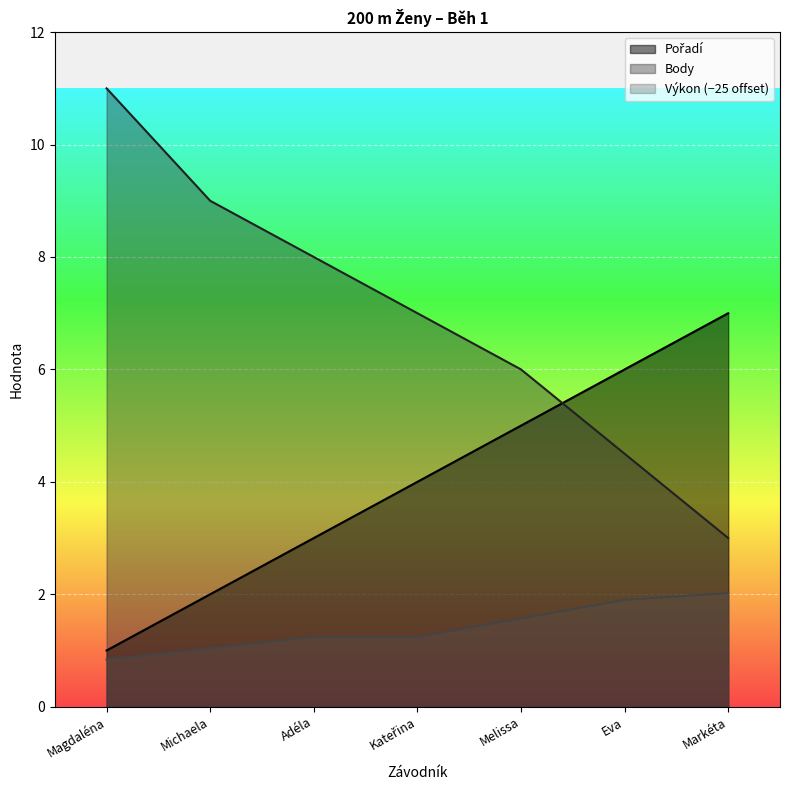

What is the difference between the second highest and minimum values in the Výkon series?

1.1